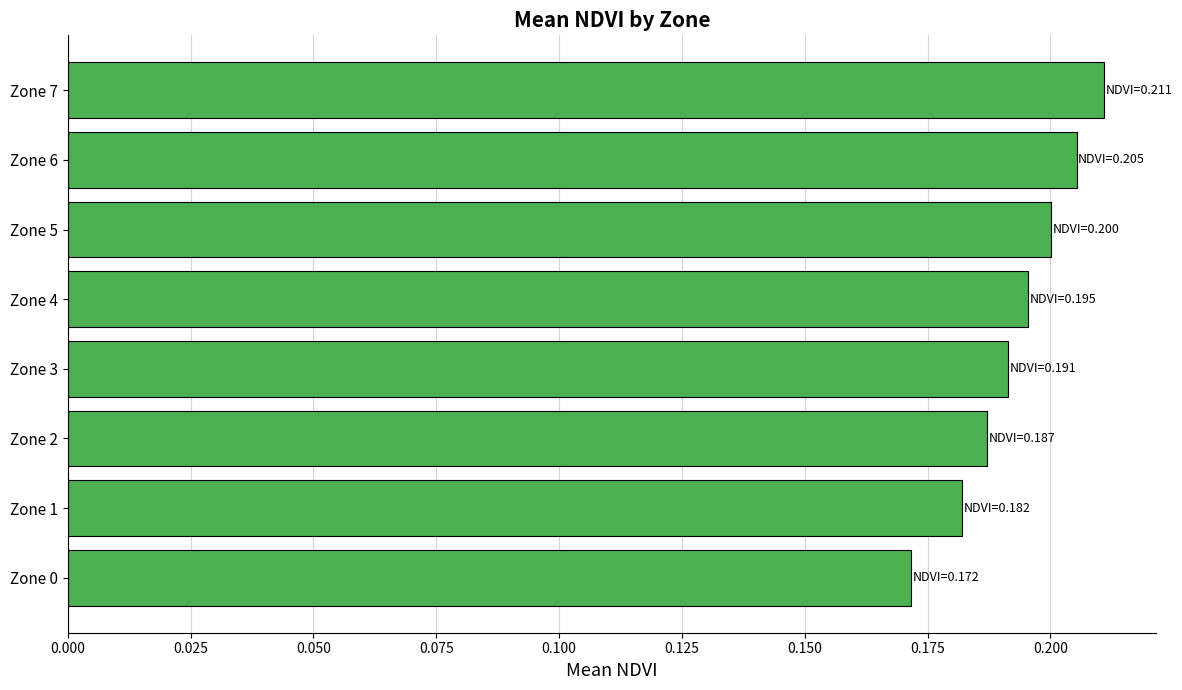

Count the number of data series in this chart.

1